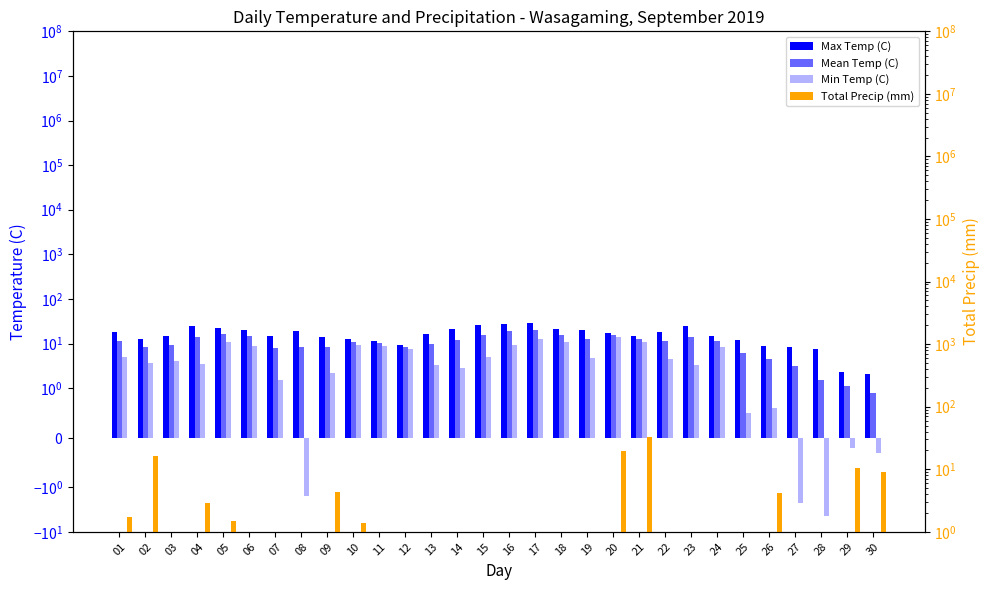

What is the difference between the highest and lowest values at 16?

27.8